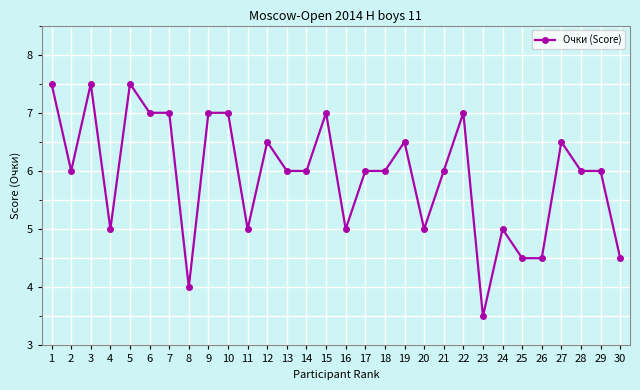

Where is the first local minimum?

2